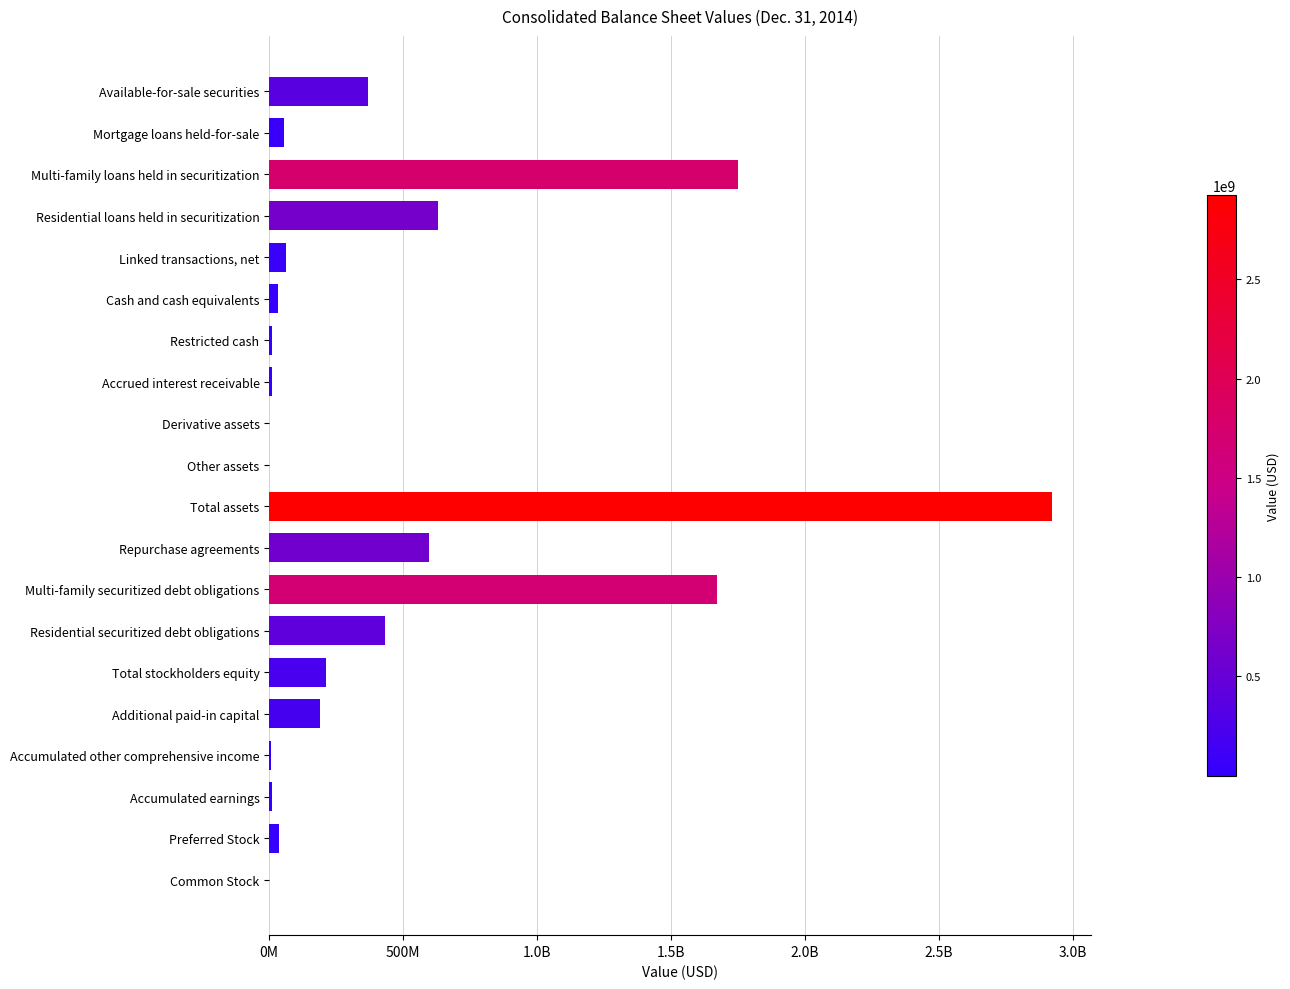

What is the difference between the maximum and minimum values?

2922188007